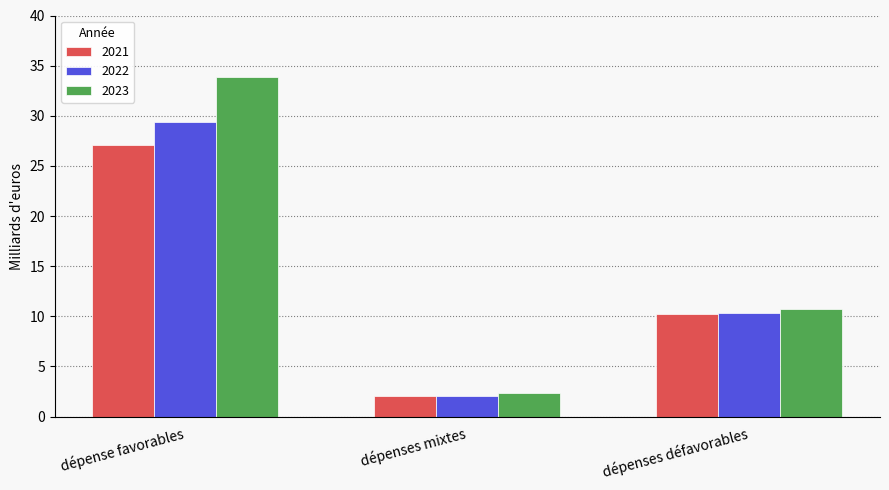

Reading left to right, list all the values displayed in this chart.

2021: 27.1	2.0	10.2
2022: 29.4	2.0	10.3
2023: 33.9	2.3	10.7